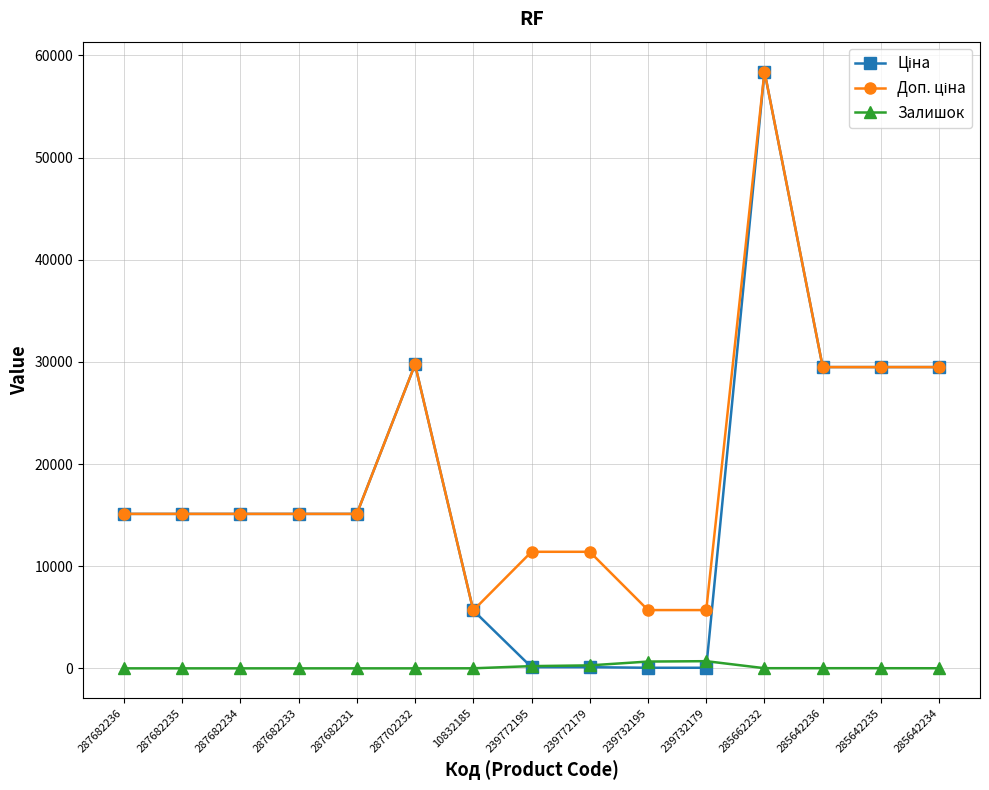

True or false: Залишок has a value of 4.0 at 10832185.

True